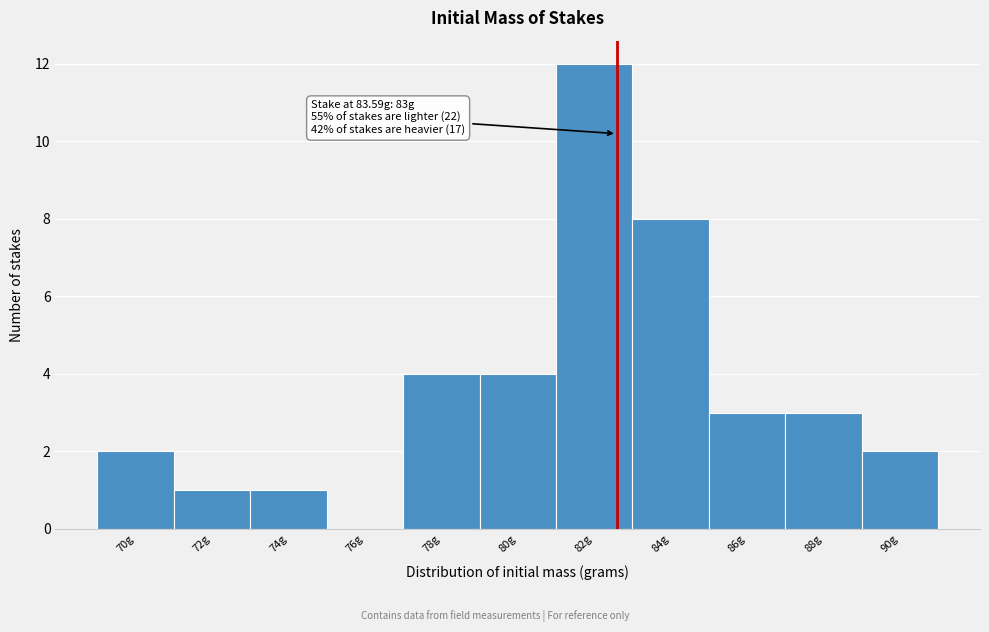

Reading left to right, list all the values displayed in this chart.

70g=2	72g=1	74g=1	76g=0	78g=4	80g=4	82g=12	84g=8	86g=3	88g=3	90g=2